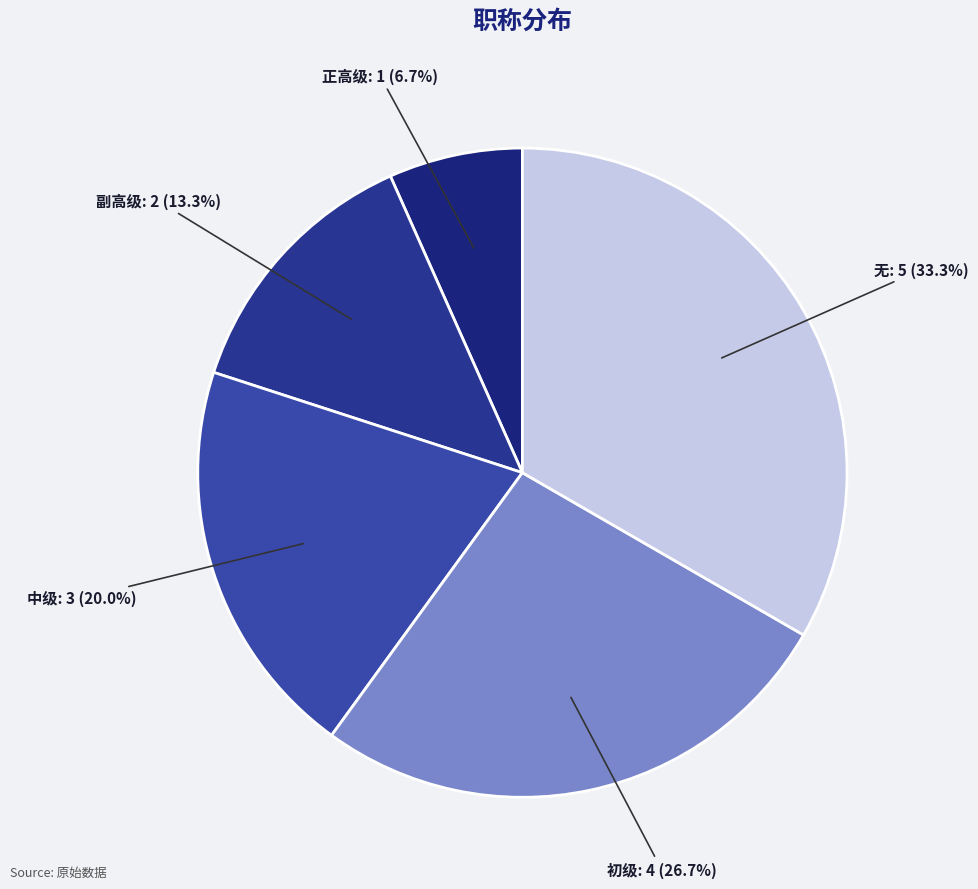

Which slice is the largest?

无